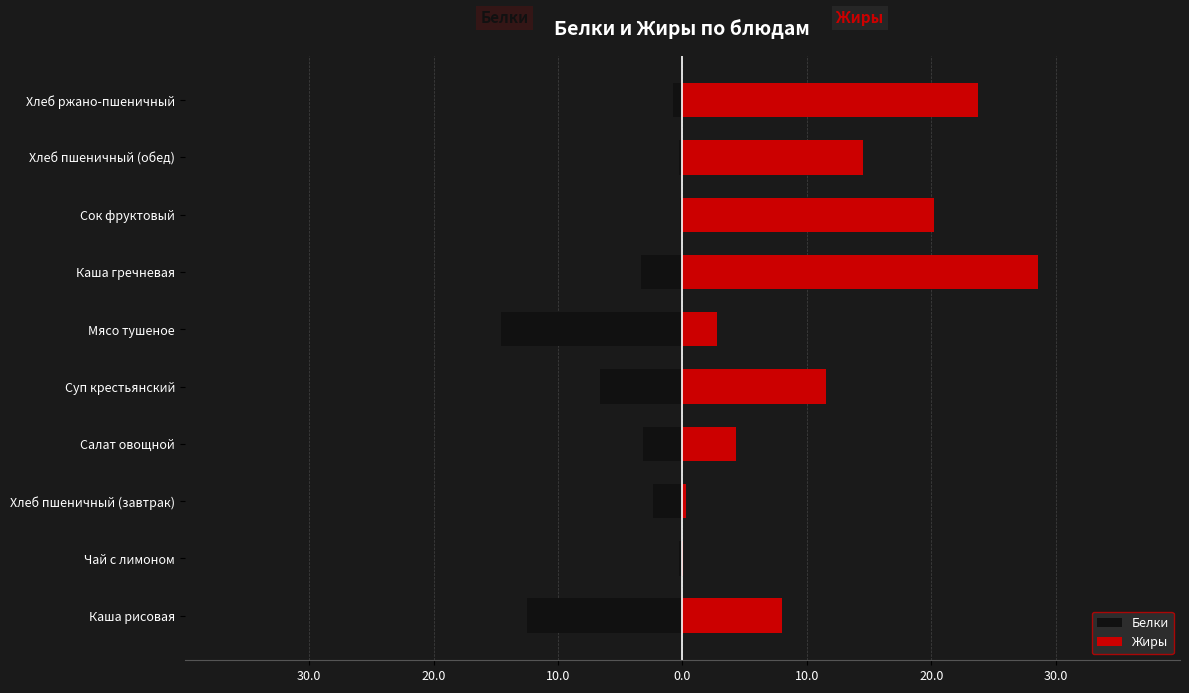

List the series in order of their peak value, highest first.

Жиры, Белки